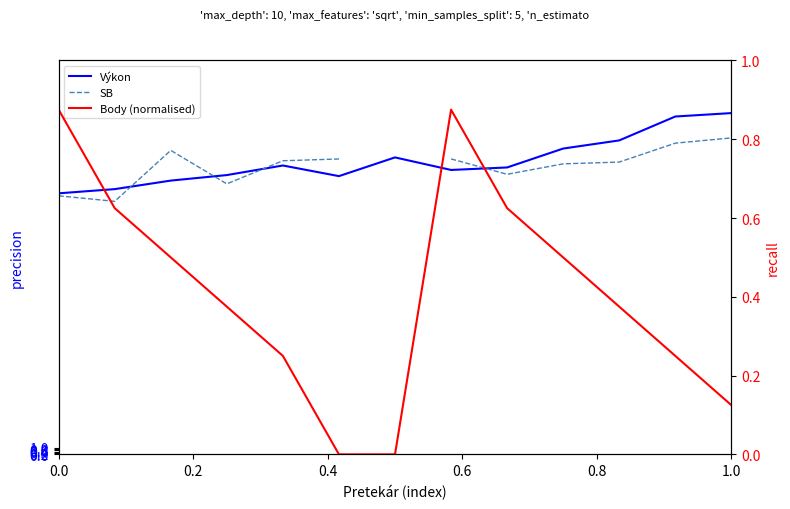

How many interior local peaks does the Výkon series have?

2